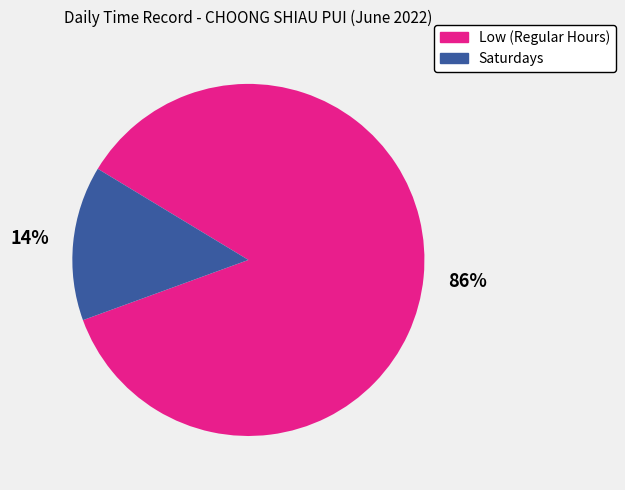

To the nearest percent, what is the difference between the largest and smallest slice percentages?

72%